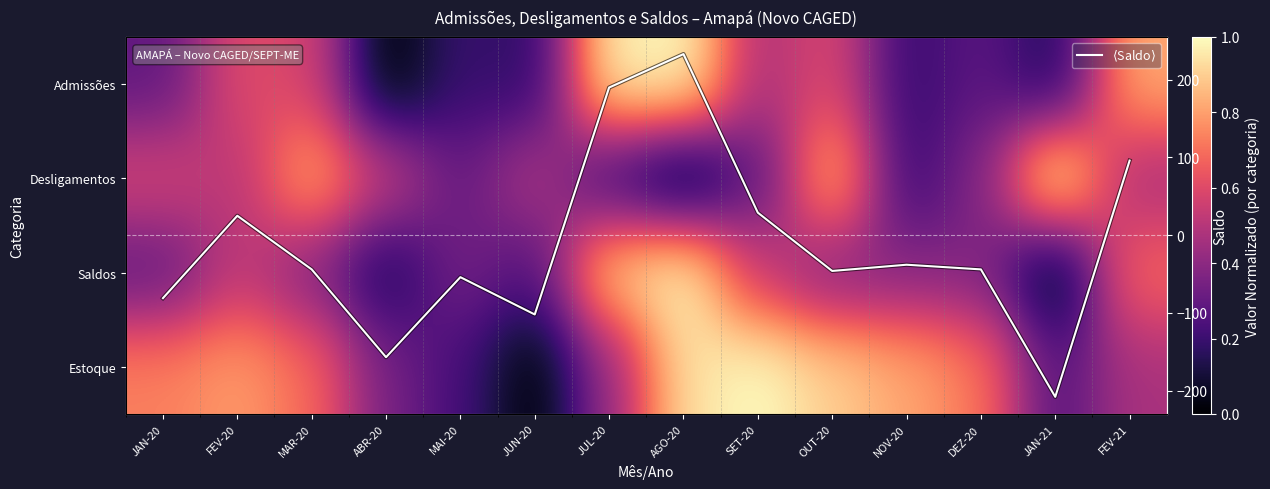

What is the difference between the second highest and second lowest values in the Saldos series?

0.8